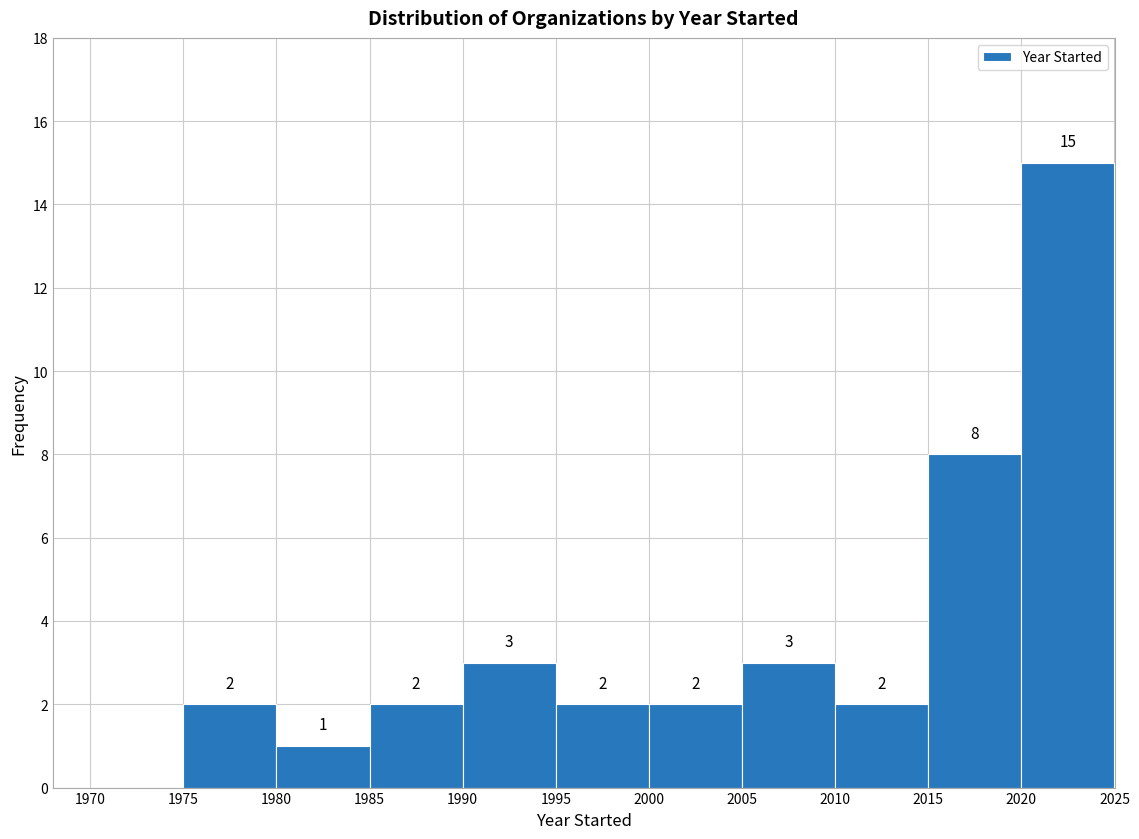

Which range on the x-axis has the tallest bar?

2020 to 2025